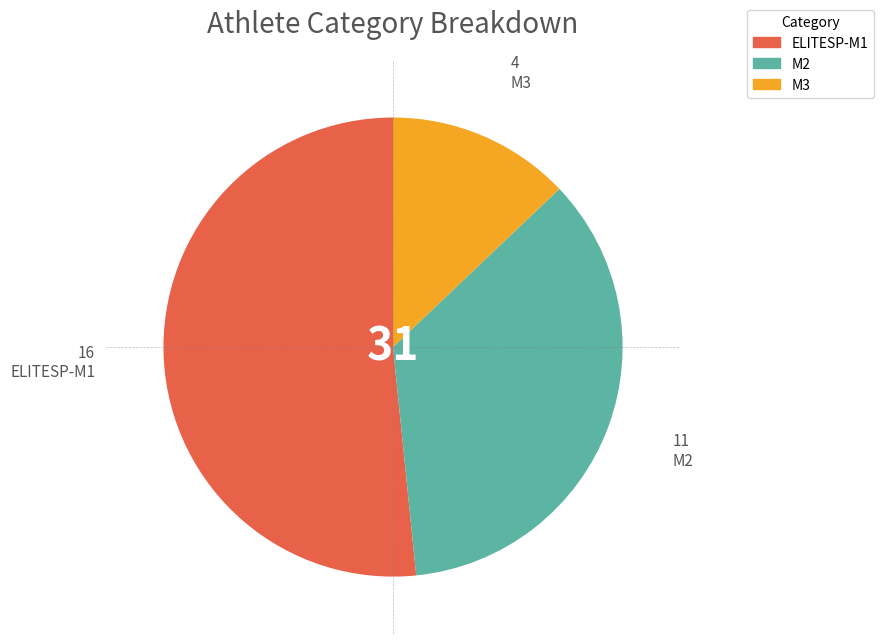

What is the ratio of the value at ELITESP-M1 to the value at M2?

1.5